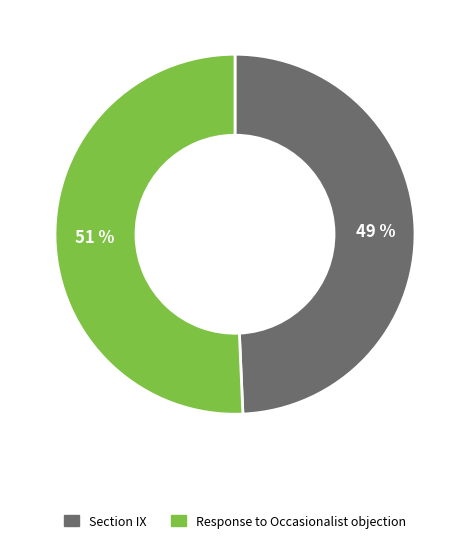

Which slice is the largest?

Response to Occasionalist objection